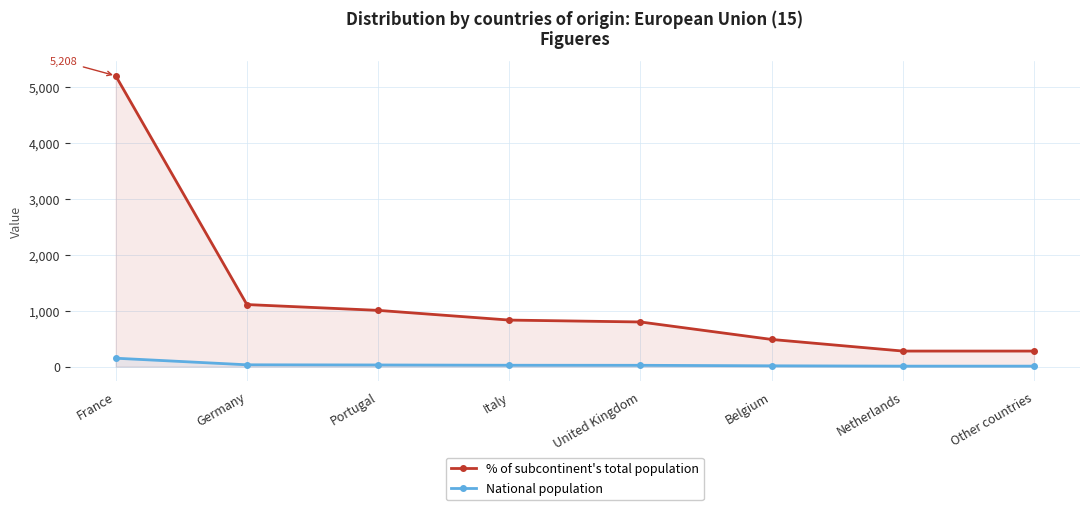

True or false: % of subcontinent's total population and National population intersect in this chart.

False